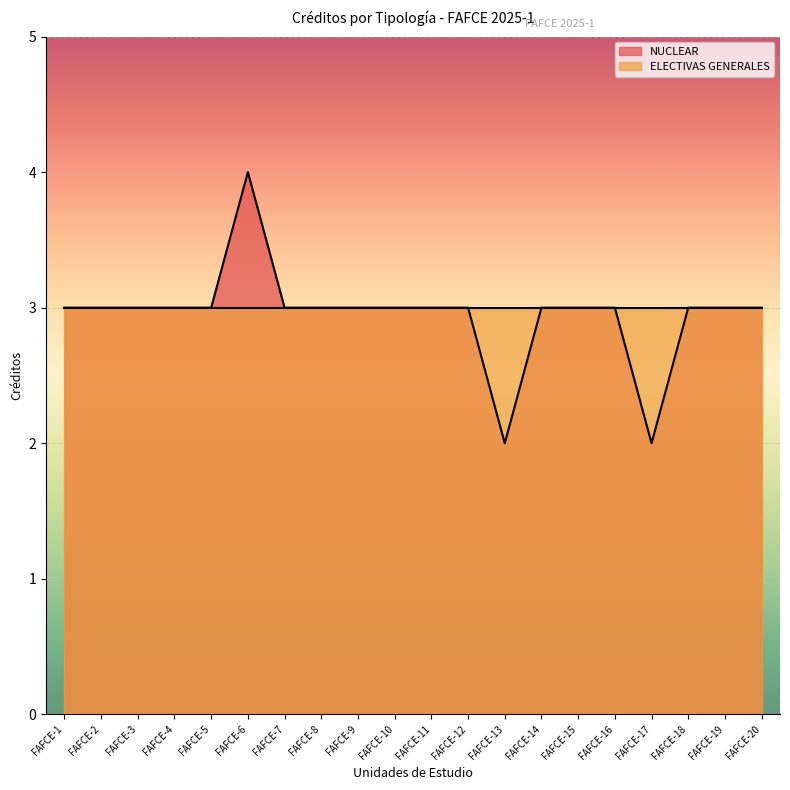

Rank the categories by value from highest to lowest.

FAFCE-6, FAFCE-1, FAFCE-2, FAFCE-3, FAFCE-4, FAFCE-5, FAFCE-7, FAFCE-8, FAFCE-9, FAFCE-10, FAFCE-11, FAFCE-12, FAFCE-14, FAFCE-15, FAFCE-16, FAFCE-18, FAFCE-19, FAFCE-20, FAFCE-13, FAFCE-17